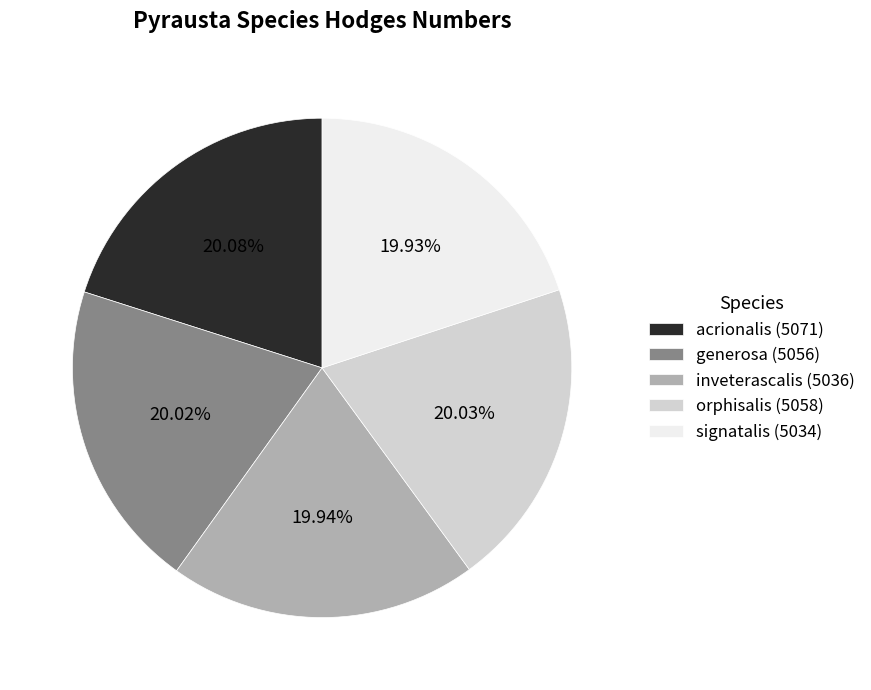

The generosa slice represents 20% of the pie. True or false?

True